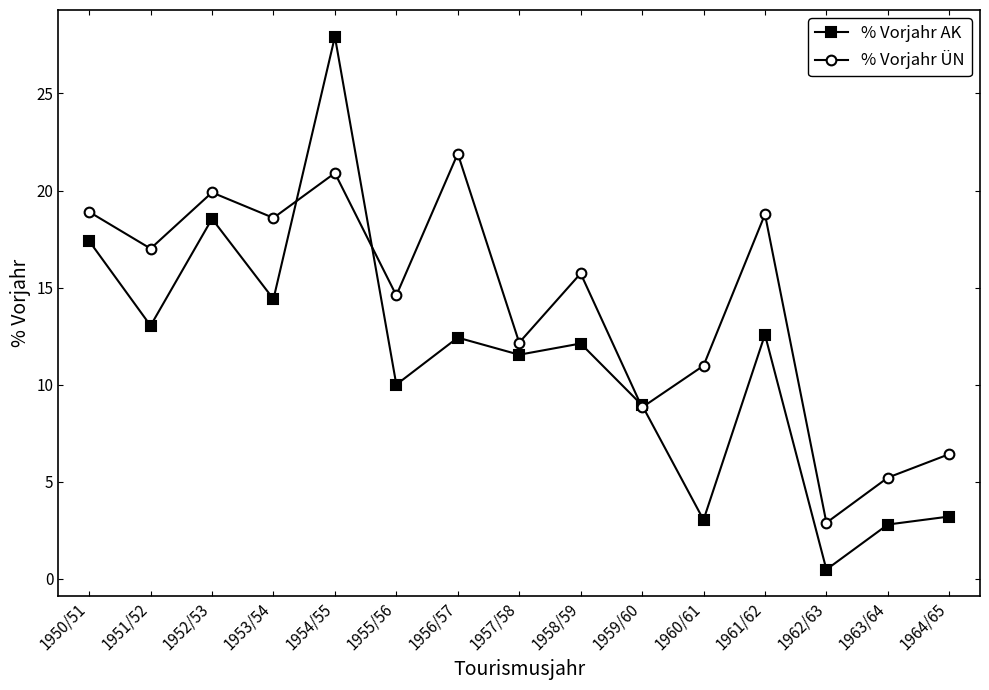

At which label does % Vorjahr ÜN reach its peak?

1956/57